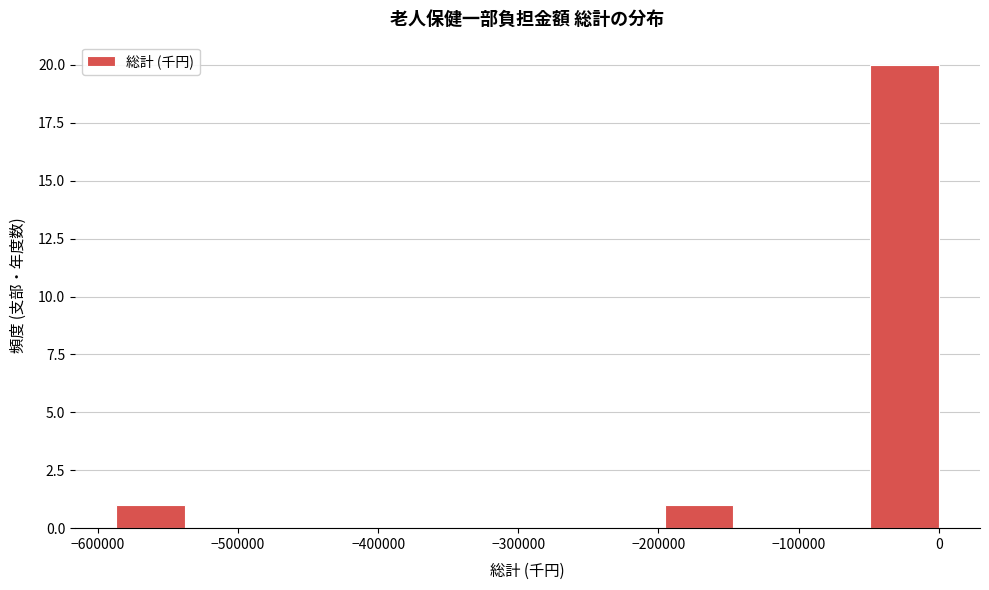

Reading left to right, list every bar in this chart as the range it spans on the x-axis followed by its height. Neither the bar edges nor the heights are printed on the chart, so give them approximately, as read against the axes.

-590000 to -540000: 1
-540000 to -490000: 0
-490000 to -440000: 0
-440000 to -390000: 0
-390000 to -340000: 0
-340000 to -290000: 0
-290000 to -240000: 0
-240000 to -200000: 0
-200000 to -150000: 1
-150000 to -100000: 0
-100000 to -50000: 0
-50000 to 0: 20